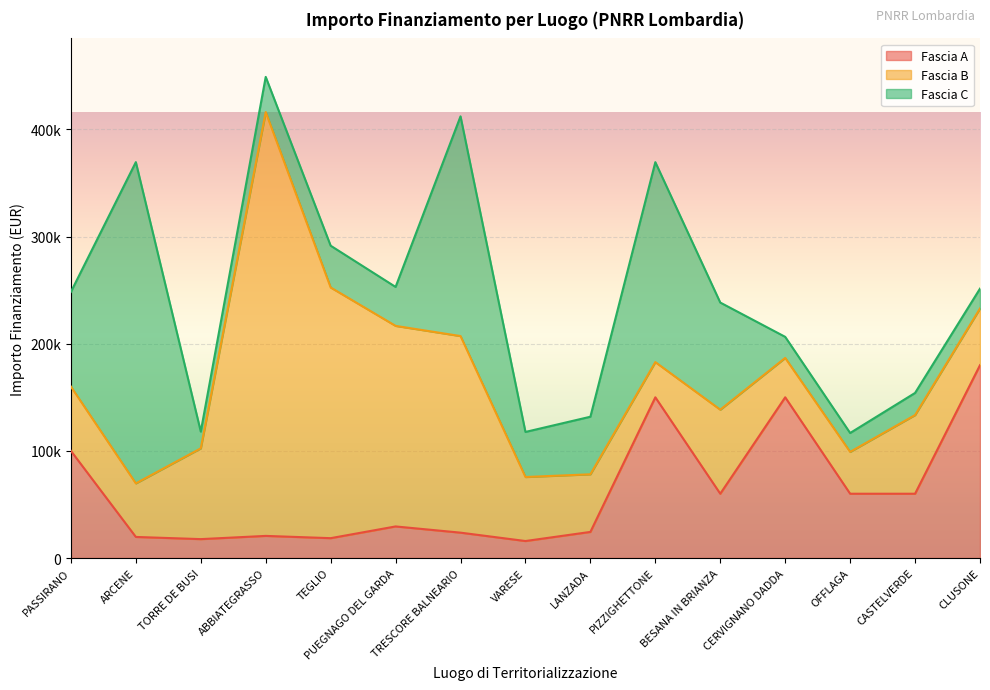

What is the difference between the Fascia A values at CERVIGNANO DADDA and CLUSONE?

30000.0